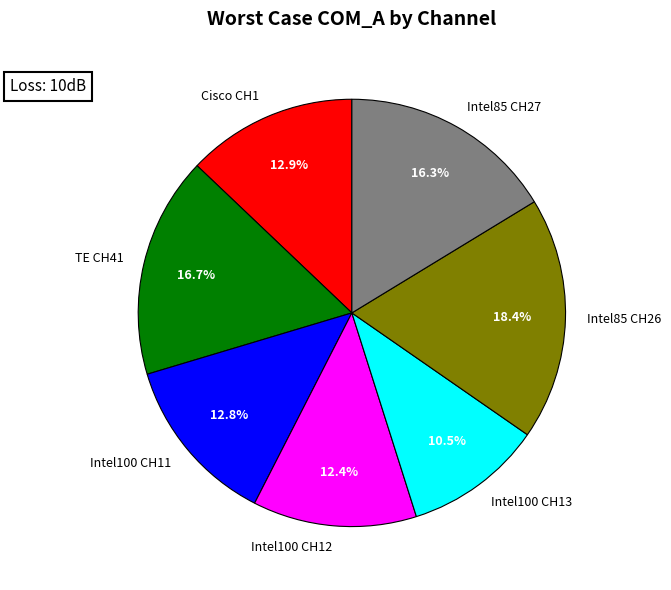

What is the ratio of the value at TE CH41 to the value at Intel100 CH13?

1.6